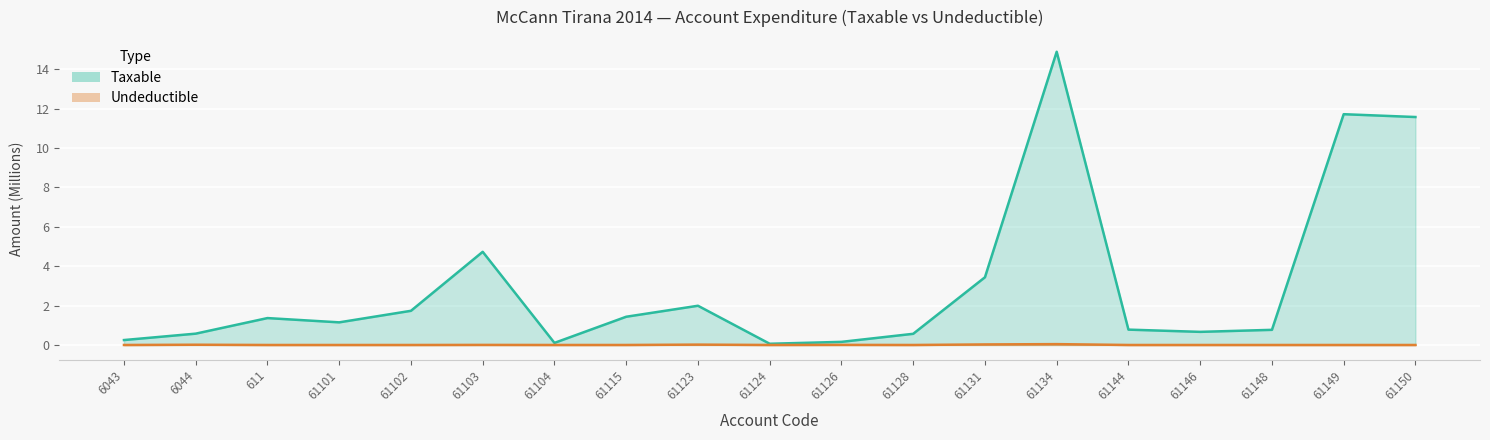

At which category does Taxable reach its first local valley?

61101